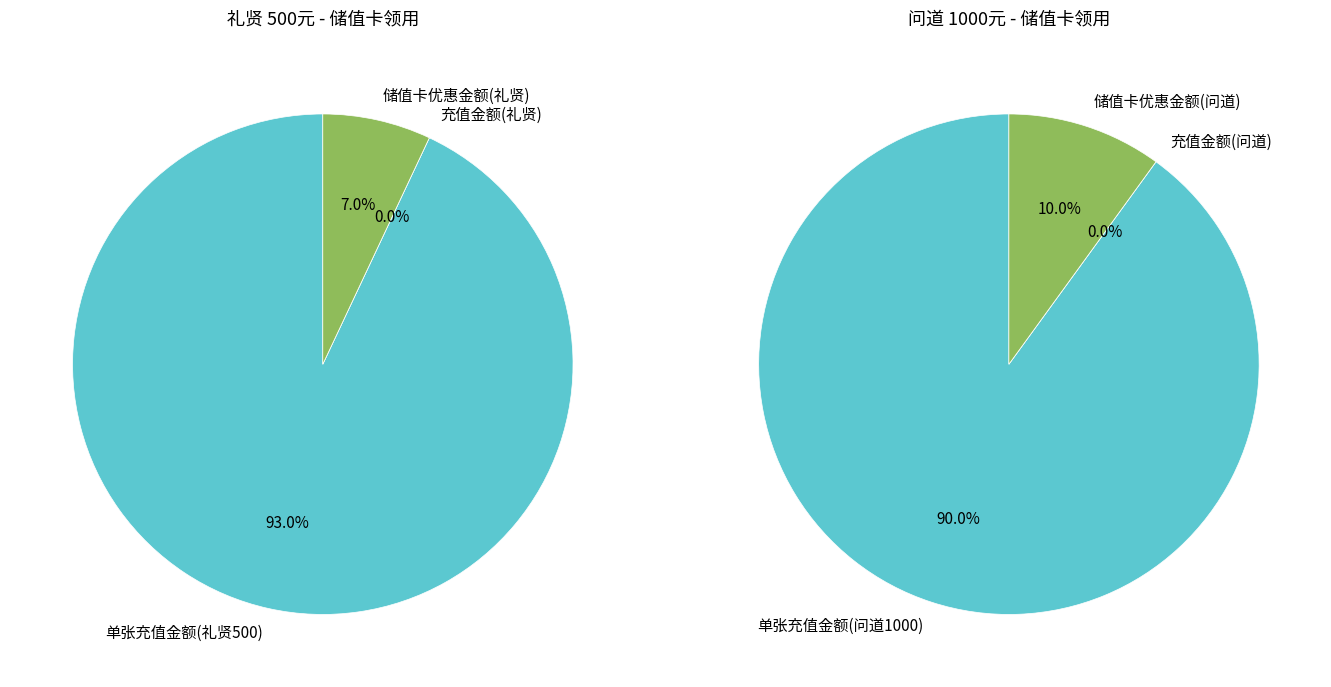

Which slice represents more than half of the pie?

单张充值金额